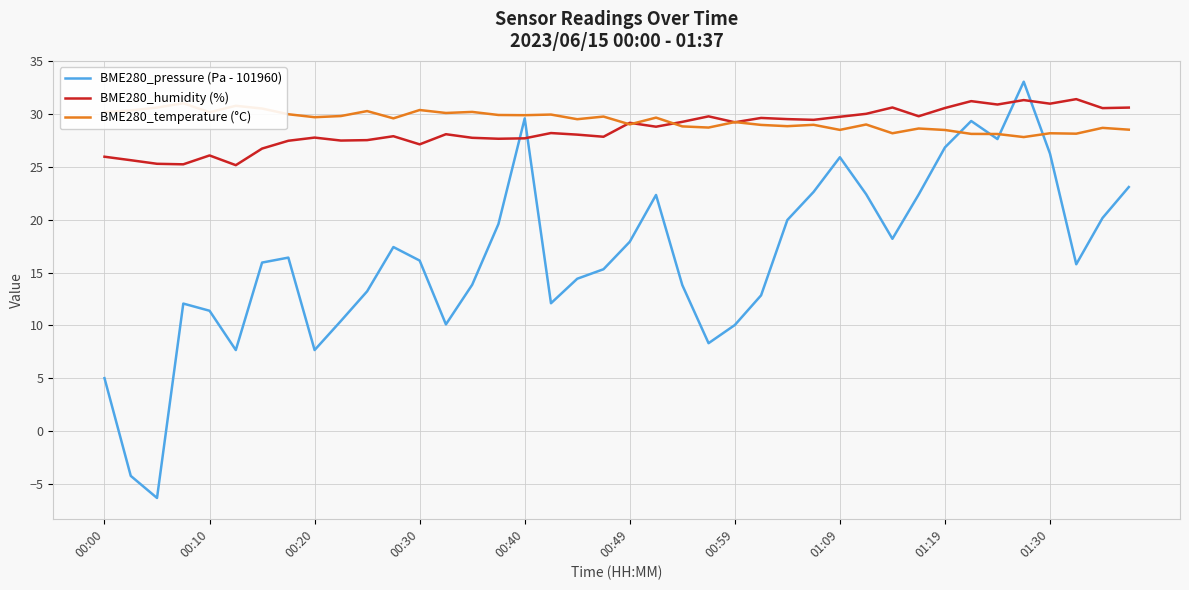

What are all the series names shown in the legend?

BME280_pressure (Pa - 101960), BME280_humidity (%), BME280_temperature (°C)